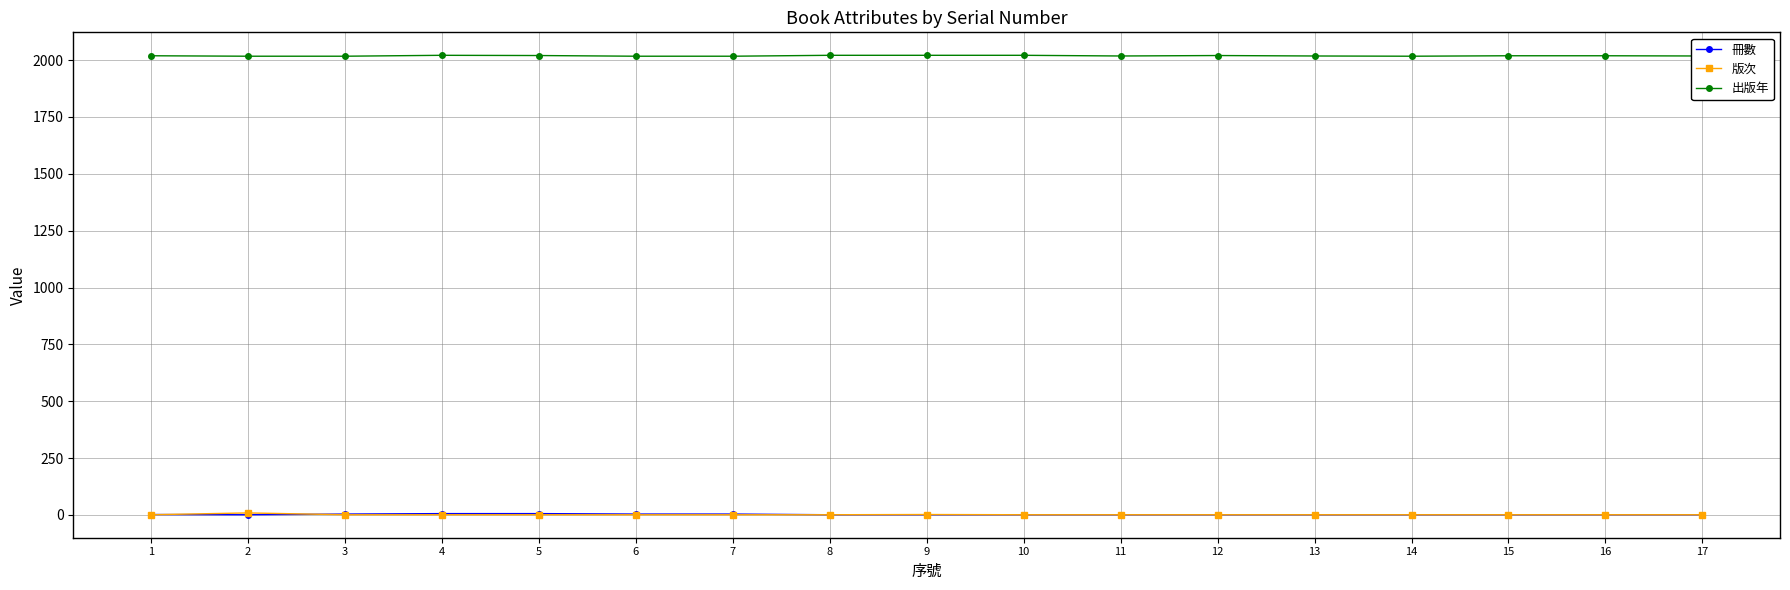

Is the value of 冊數 at 10 greater than the value of 出版年 at 16?

No